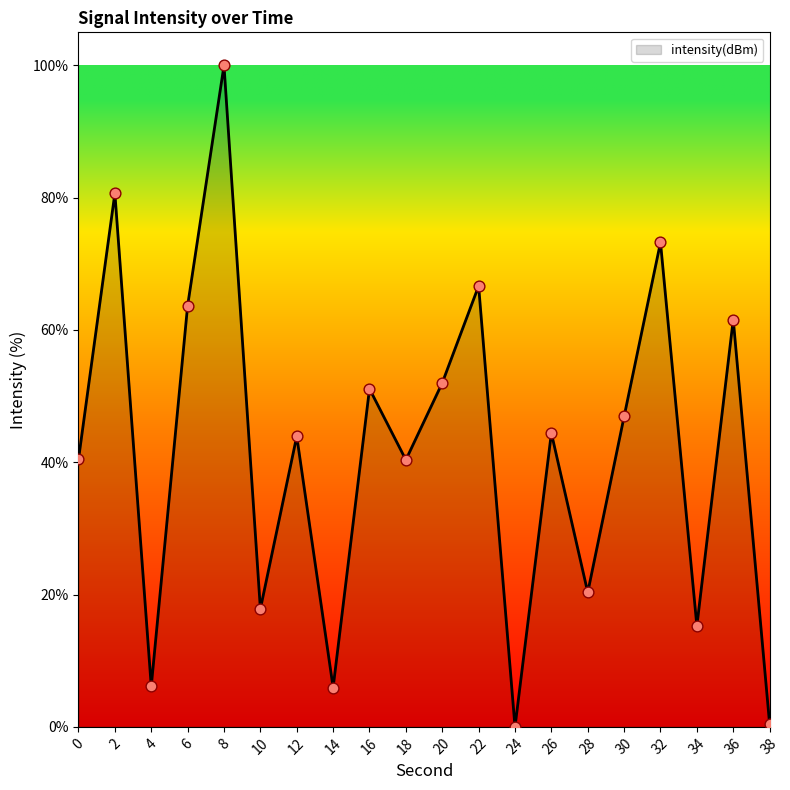

What is the ratio of the value at 12 to the value at 32?

0.6